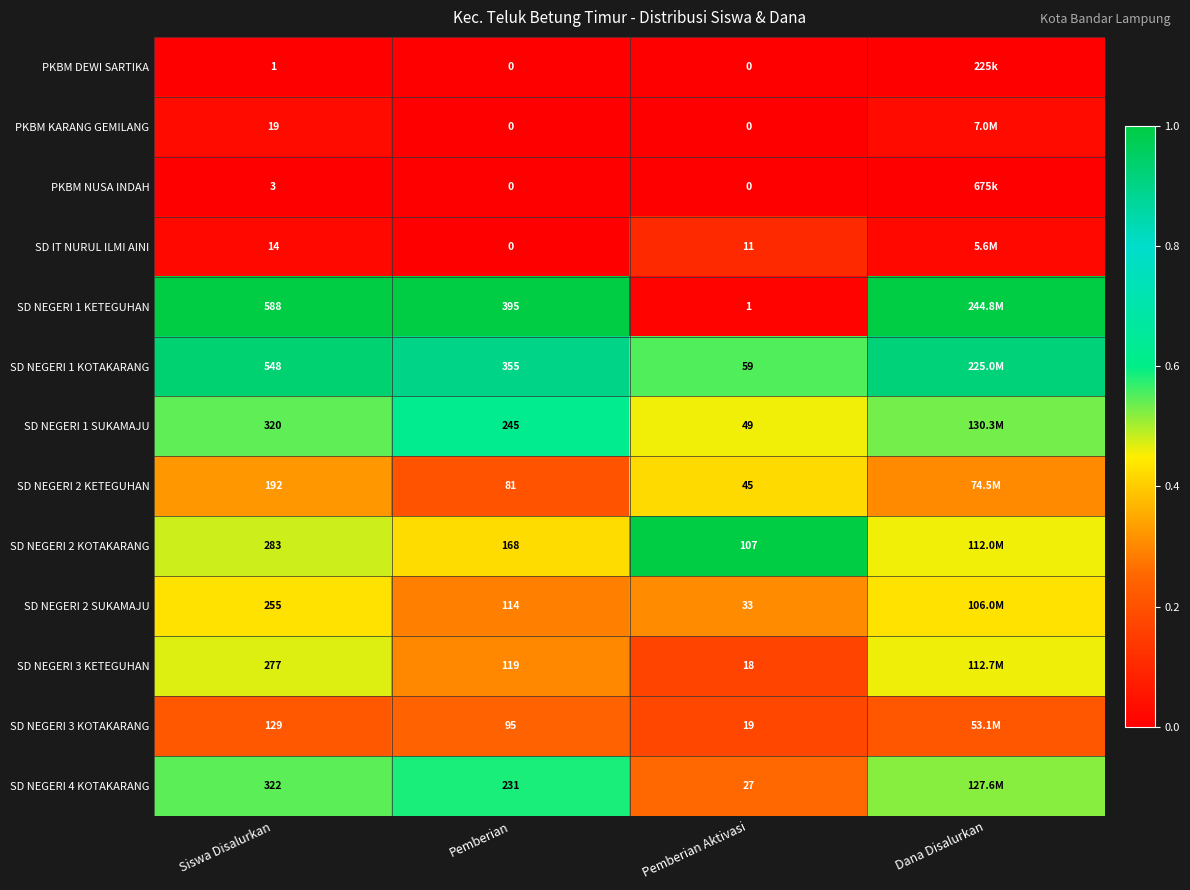

Is the value of SD NEGERI 4 KOTAKARANG at Pemberian greater than the value of SD NEGERI 1 SUKAMAJU at Siswa Disalurkan?

No